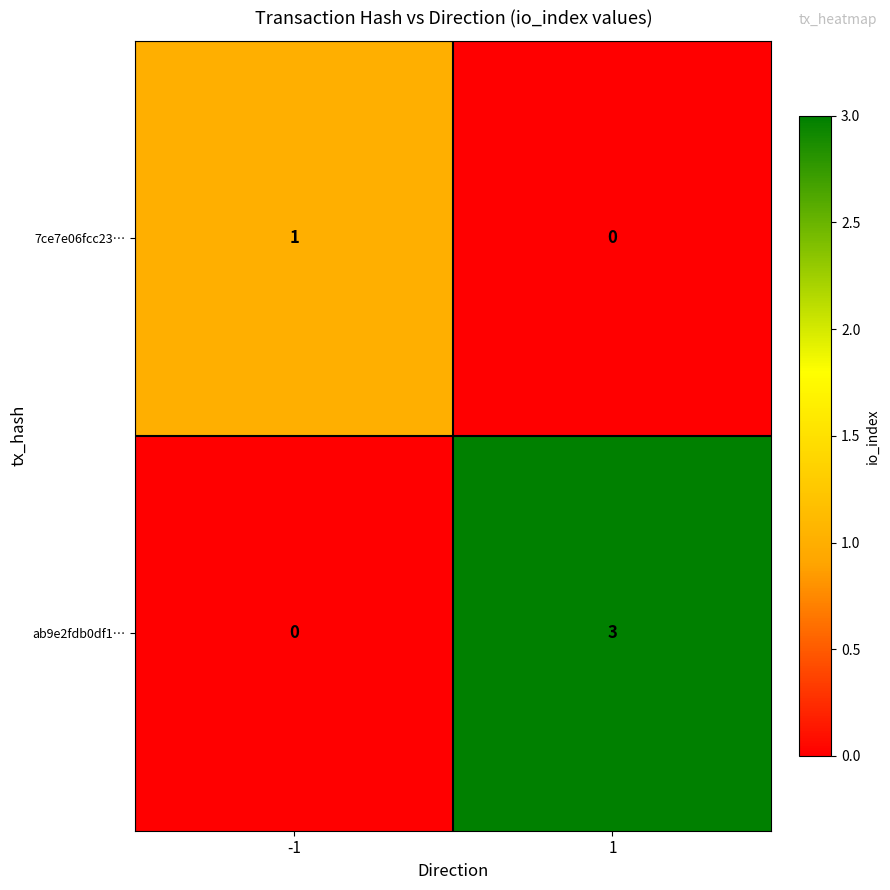

Reading left to right, transcribe all the data shown in this chart.

7ce7e06fcc23…: 1	0
ab9e2fdb0df1…: 0	3